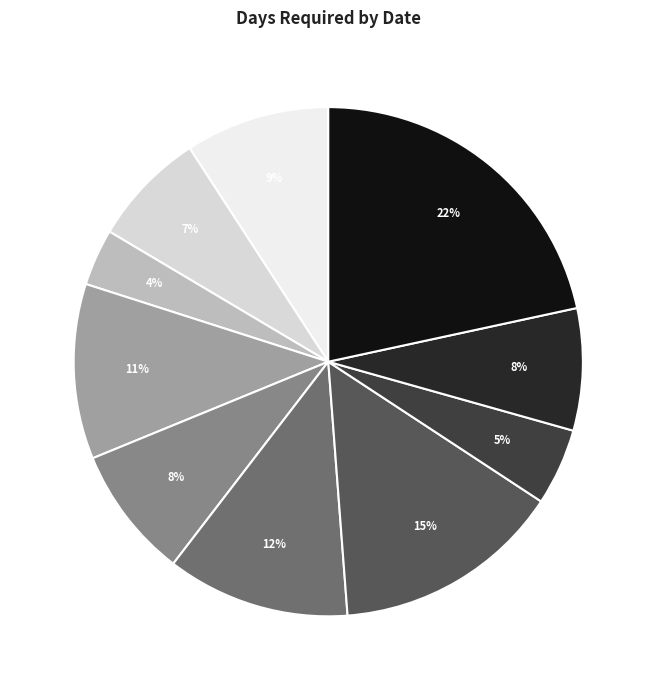

To the nearest percent, what is the difference between the Sep 02 2019 (79) and Sep 03 2019 (107) slice percentages?

1%